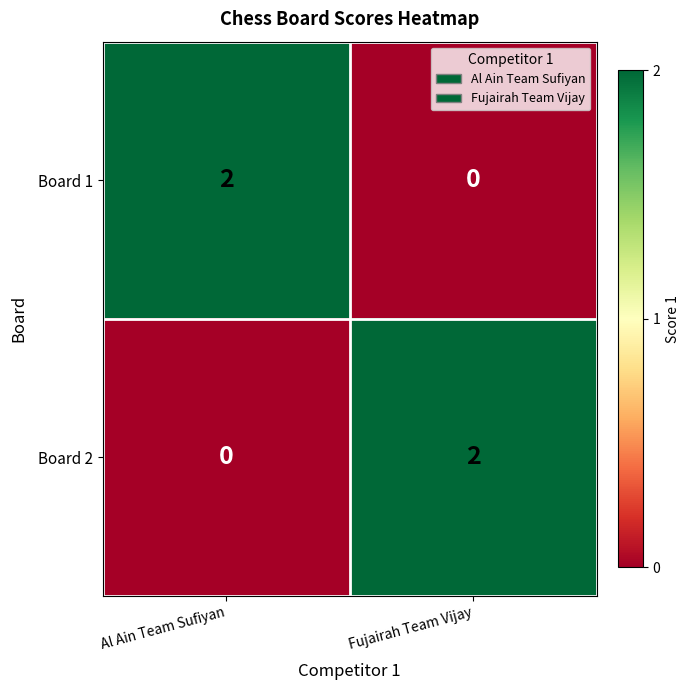

List the labels in order of Board 2 value, largest first.

Fujairah Team Vijay, Al Ain Team Sufiyan